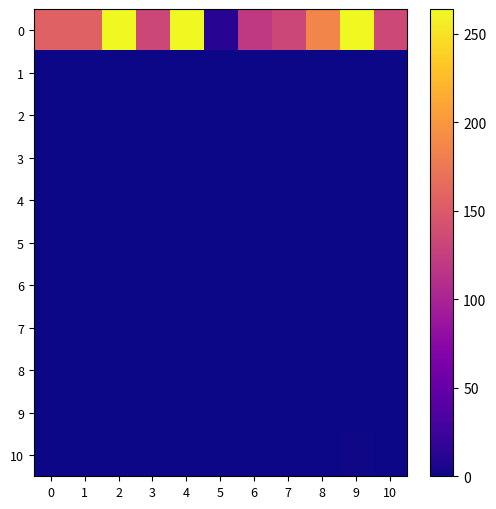

Reading left to right, list all the values displayed in this chart.

0: 0=156	1=156	2=264	3=132	4=264	5=12	6=120	7=132	8=186	9=264	10=134
1: 0=0	1=0	2=0	3=0	4=0	5=0	6=0	7=0	8=0	9=0	10=0
2: 0=0	1=0	2=0	3=0	4=0	5=0	6=0	7=0	8=0	9=1	10=0
3: 0=0	1=0	2=0	3=0	4=0	5=0	6=0	7=0	8=0	9=0	10=0
4: 0=0	1=0	2=0	3=0	4=0	5=0	6=0	7=0	8=0	9=0	10=0
5: 0=0	1=0	2=0	3=0	4=0	5=0	6=0	7=0	8=0	9=1	10=0
6: 0=0	1=0	2=0	3=0	4=0	5=0	6=1	7=0	8=0	9=0	10=0
7: 0=0	1=0	2=0	3=0	4=0	5=0	6=0	7=0	8=0	9=0	10=0
8: 0=0	1=0	2=0	3=0	4=0	5=0	6=0	7=0	8=0	9=0	10=0
9: 0=0	1=0	2=0	3=0	4=0	5=0	6=0	7=0	8=0	9=0	10=0
10: 0=0	1=0	2=0	3=0	4=0	5=0	6=1	7=0	8=0	9=2	10=0